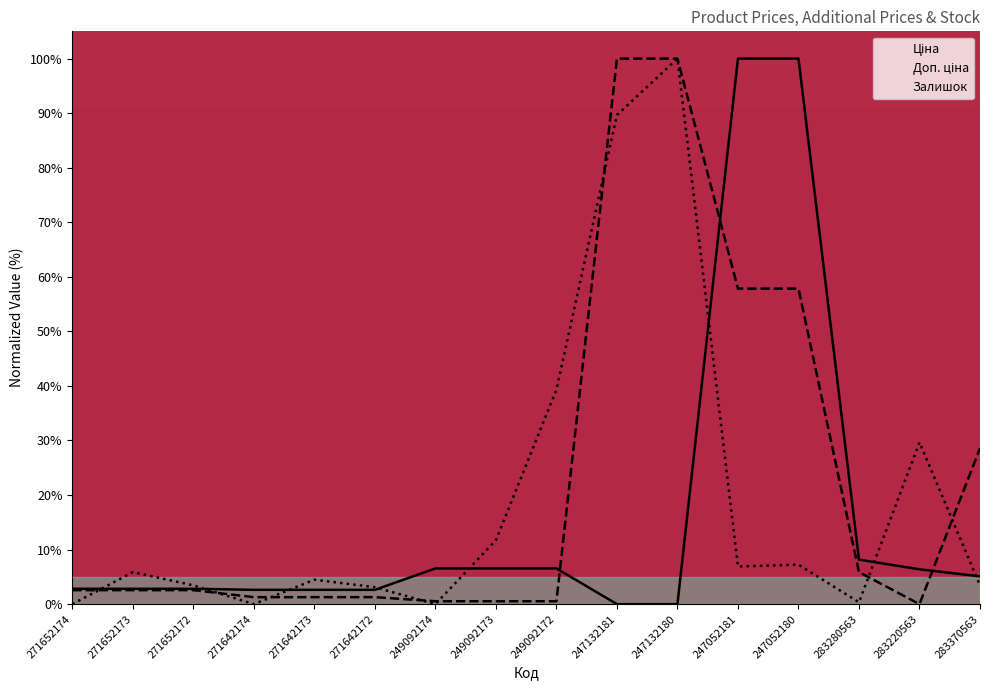

Rank the series at 247052180 from highest to lowest value.

Ціна, Доп. ціна, Залишок